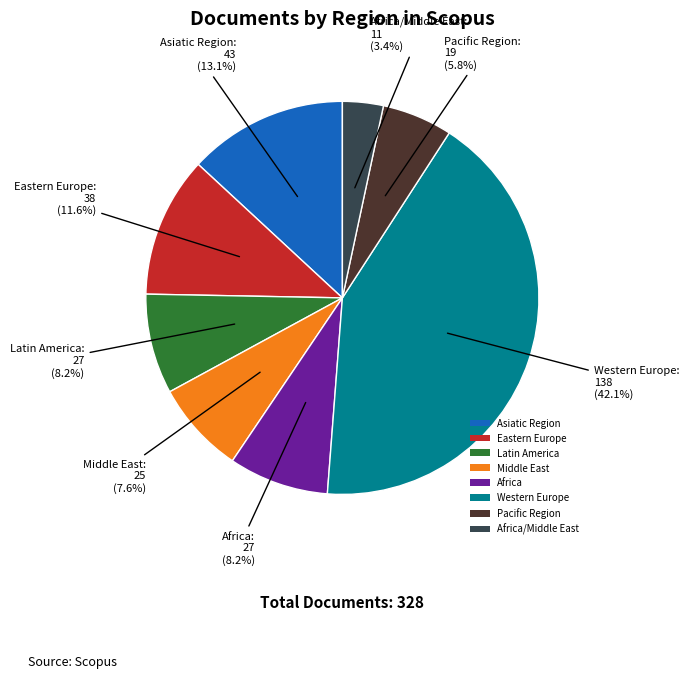

What percentage is NOT represented by Africa?

91.8%